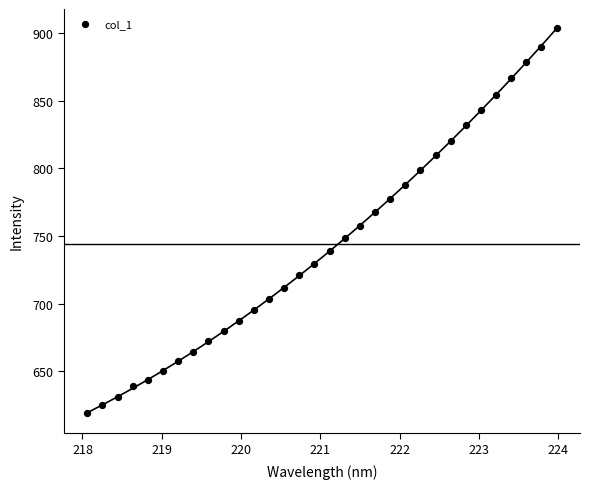

What is the range of X values (max minus min)?

5.9